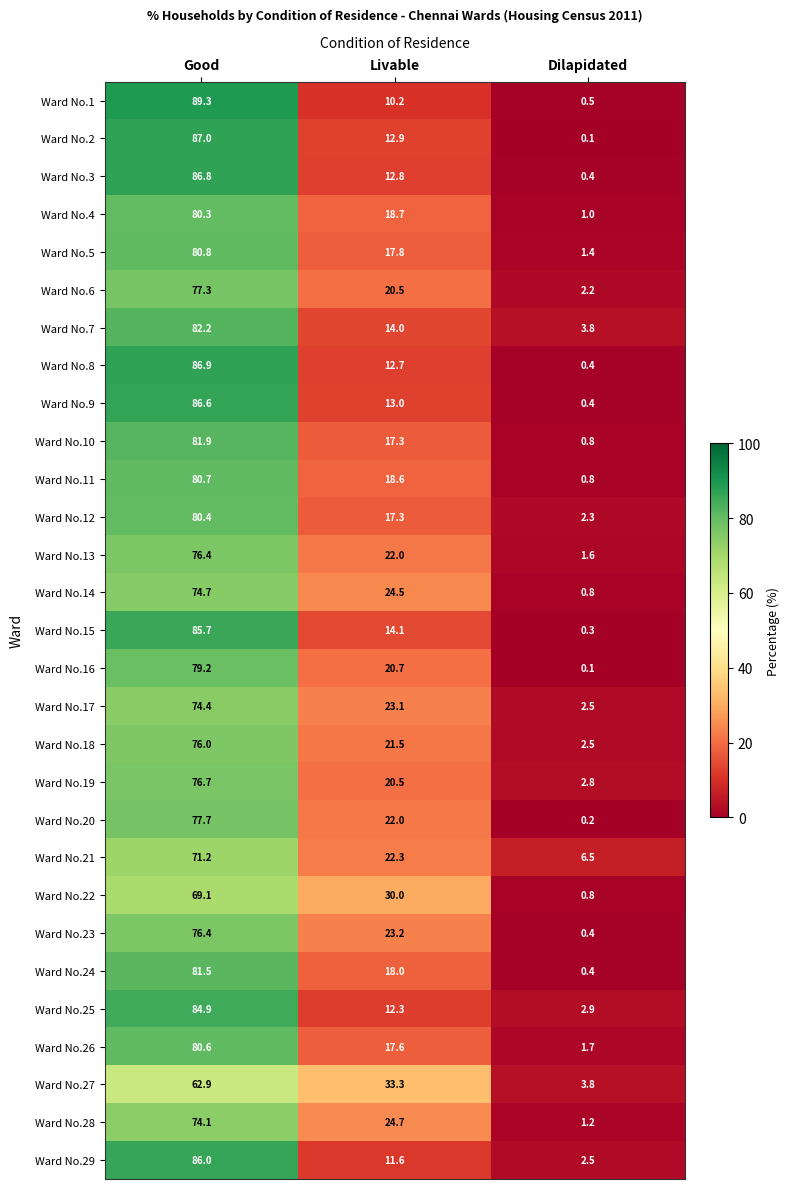

True or false: Ward No.17 has a value of 23.1 at Livable.

True